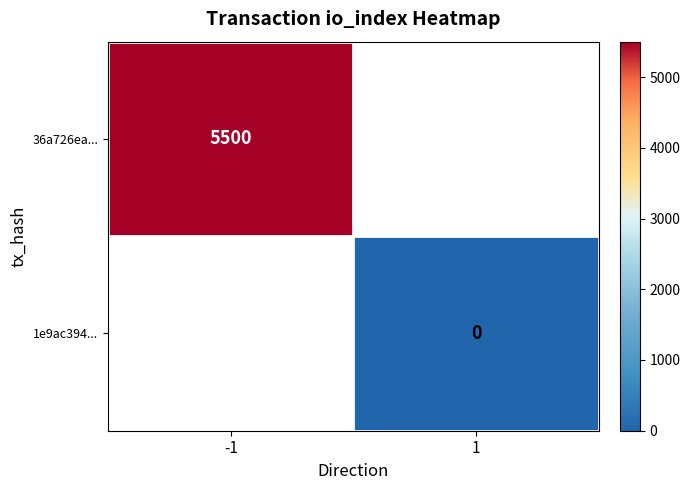

The value of 36a726ea... at -1 is 7507. True or false?

False